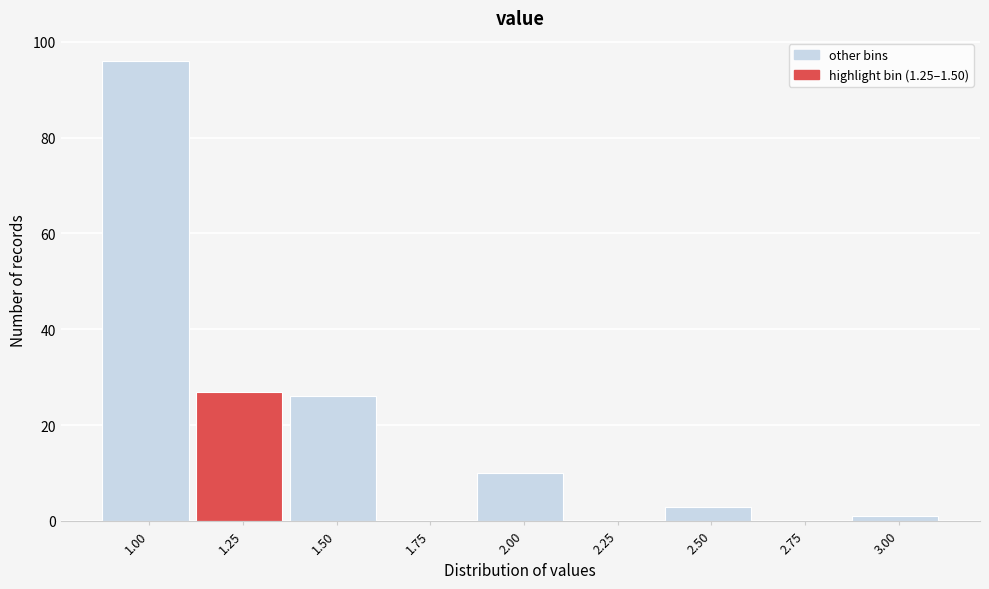

Reading left to right, list all the values displayed in this chart.

1.00=96	1.25=27	1.50=26	1.75=0	2.00=10	2.25=0	2.50=3	2.75=0	3.00=1